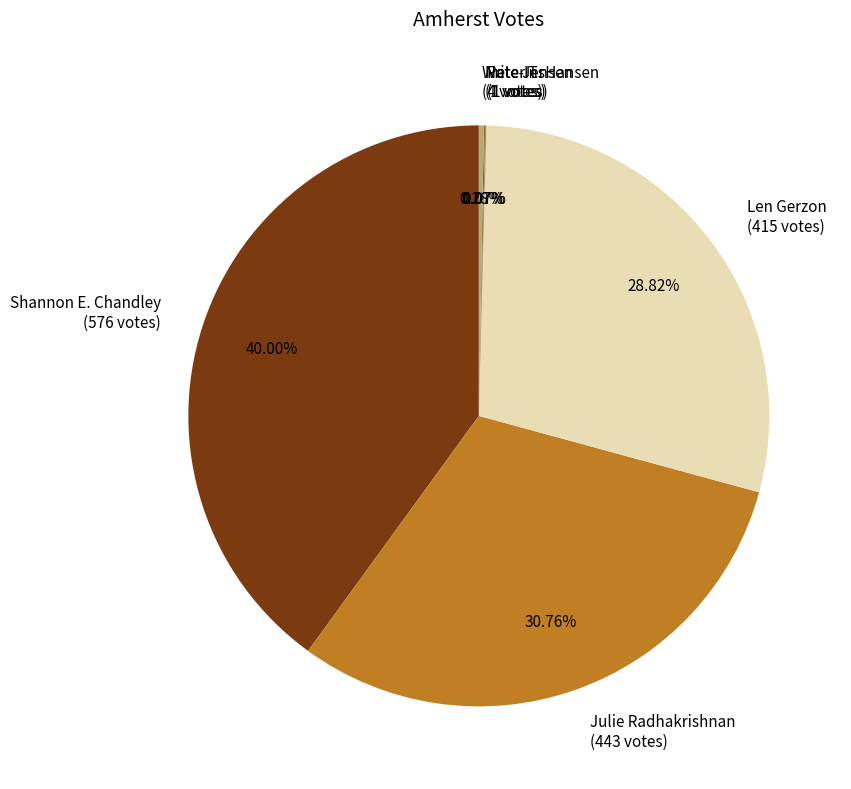

To the nearest percent, what is the difference between the largest and smallest slice percentages?

40%